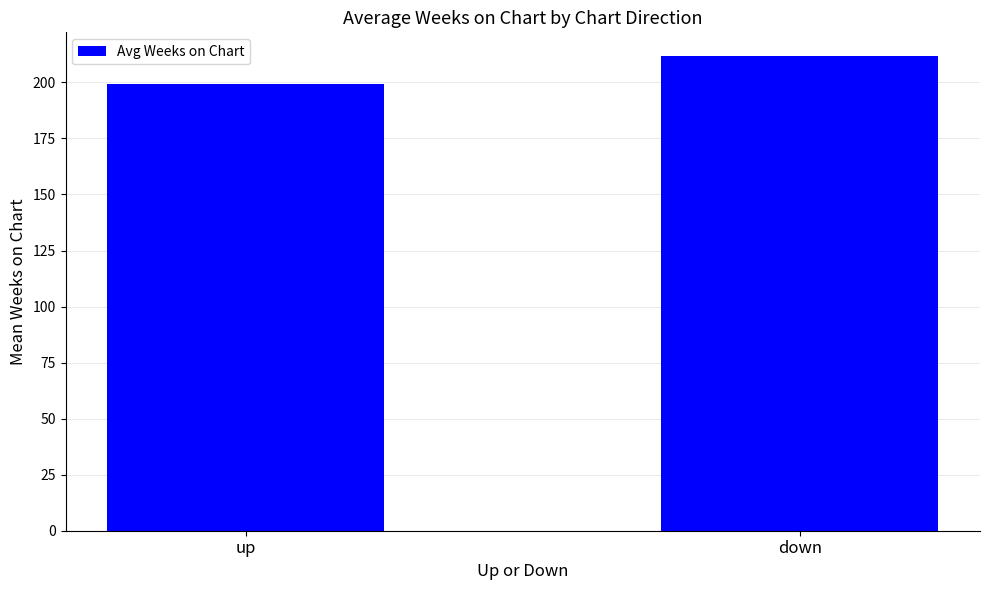

Which has a higher value, down or up?

down